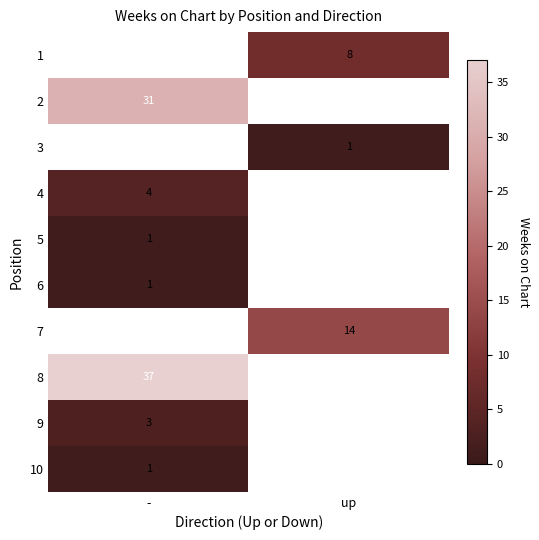

True or false: 2 has a value of 46.6 at -.

False